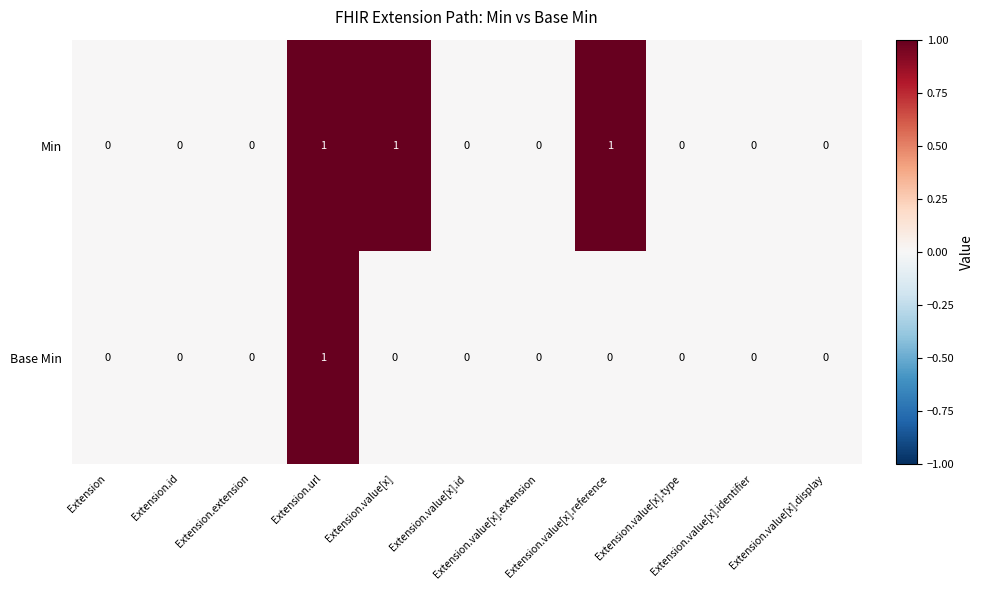

What is the difference between the highest and lowest values at Extension.value[x]?

1